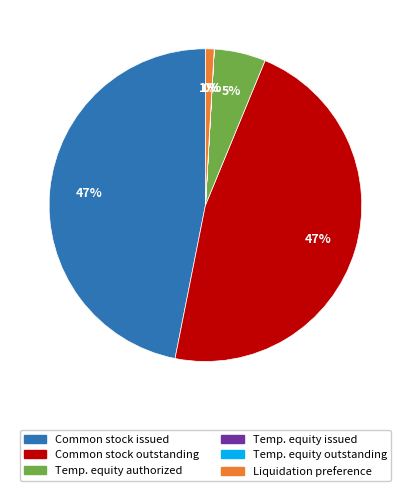

Is there any slice that represents more than half of the pie?

No